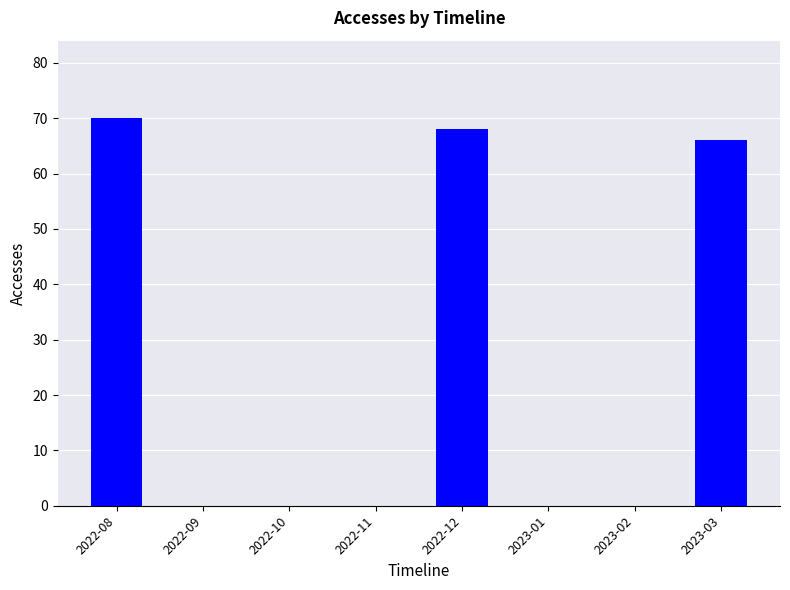

The value at 2022-08 is 105. True or false?

False